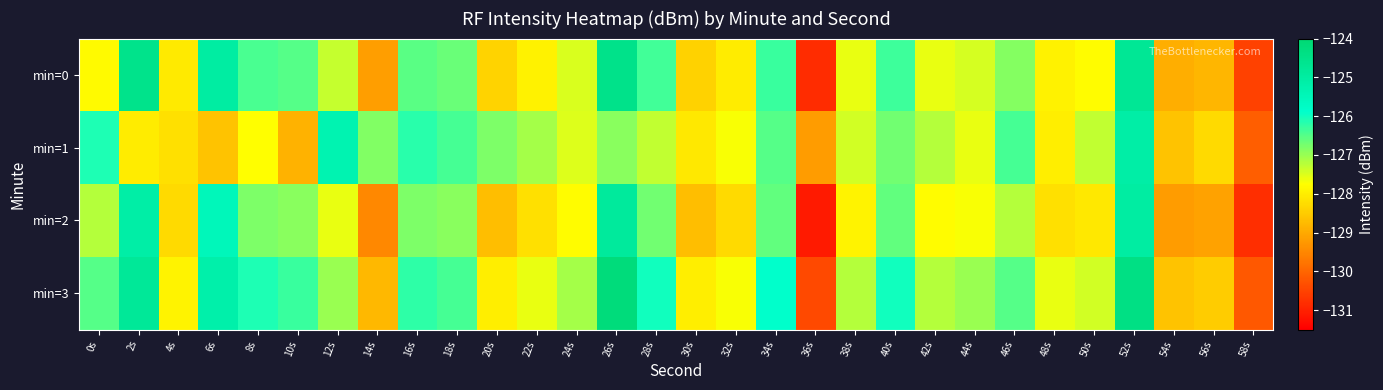

Reading left to right, what are all the values shown in this chart?

min=0: 0s=-127.8	2s=-124.5	4s=-128.0	6s=-125.0	8s=-126.4	10s=-126.5	12s=-127.3	14s=-129.2	16s=-126.5	18s=-126.6	20s=-128.4	22s=-128.0	24s=-127.5	26s=-124.5	28s=-126.4	30s=-128.4	32s=-128.0	34s=-126.3	36s=-130.8	38s=-127.6	40s=-126.3	42s=-127.6	44s=-127.4	46s=-126.9	48s=-127.9	50s=-127.8	52s=-124.7	54s=-128.9	56s=-128.8	58s=-130.5
min=1: 0s=-126.1	2s=-128.0	4s=-128.2	6s=-128.6	8s=-127.8	10s=-128.9	12s=-125.3	14s=-126.8	16s=-126.2	18s=-126.4	20s=-126.8	22s=-127.1	24s=-127.5	26s=-126.9	28s=-127.3	30s=-128.1	32s=-127.7	34s=-126.5	36s=-129.2	38s=-127.4	40s=-126.7	42s=-127.2	44s=-127.6	46s=-126.4	48s=-128.0	50s=-127.3	52s=-125.1	54s=-128.6	56s=-128.3	58s=-130.1
min=2: 0s=-127.2	2s=-125.1	4s=-128.3	6s=-125.5	8s=-126.8	10s=-126.9	12s=-127.6	14s=-129.5	16s=-126.8	18s=-126.9	20s=-128.7	22s=-128.2	24s=-127.8	26s=-124.9	28s=-126.7	30s=-128.7	32s=-128.3	34s=-126.6	36s=-131.1	38s=-127.9	40s=-126.6	42s=-127.8	44s=-127.7	46s=-127.2	48s=-128.2	50s=-128.1	52s=-125.0	54s=-129.2	56s=-129.1	58s=-130.8
min=3: 0s=-126.5	2s=-124.8	4s=-127.9	6s=-125.2	8s=-126.1	10s=-126.3	12s=-127.0	14s=-128.8	16s=-126.2	18s=-126.4	20s=-128.0	22s=-127.6	24s=-127.1	26s=-124.2	28s=-126.0	30s=-128.0	32s=-127.7	34s=-125.9	36s=-130.4	38s=-127.2	40s=-126.0	42s=-127.2	44s=-127.0	46s=-126.5	48s=-127.6	50s=-127.4	52s=-124.4	54s=-128.6	56s=-128.5	58s=-130.2